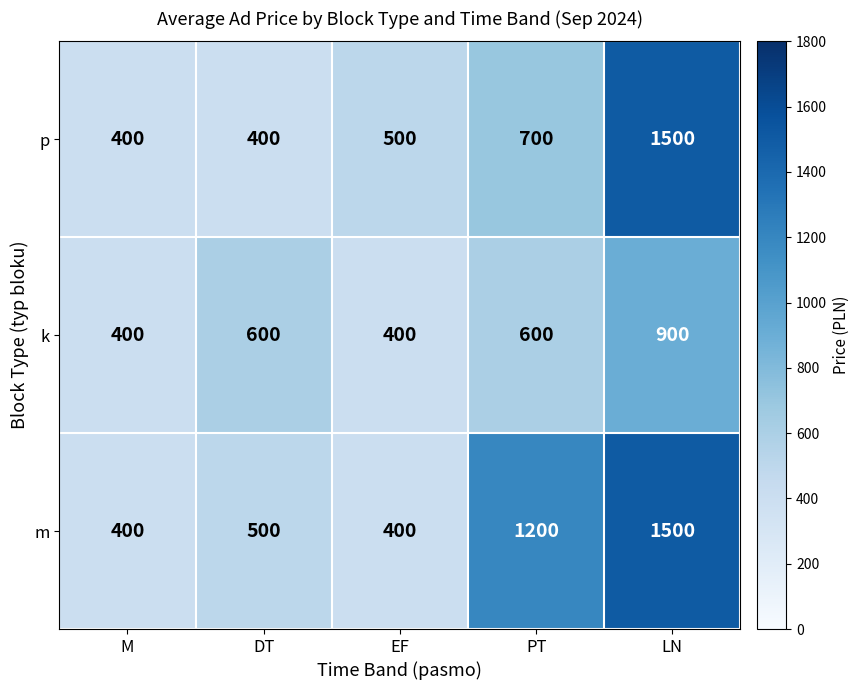

At how many categories does at least one series exceed 957?

2